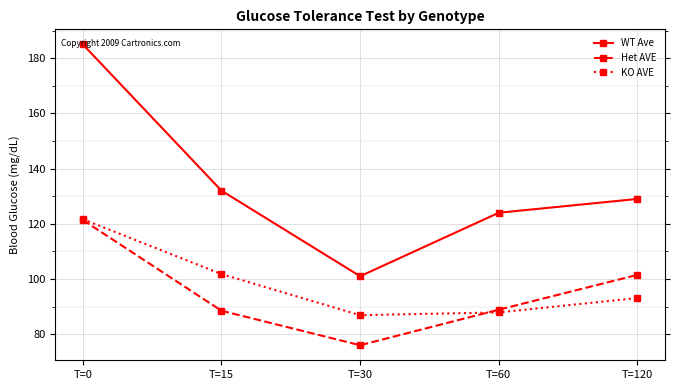

What is the total value across all series at T=30?

263.9